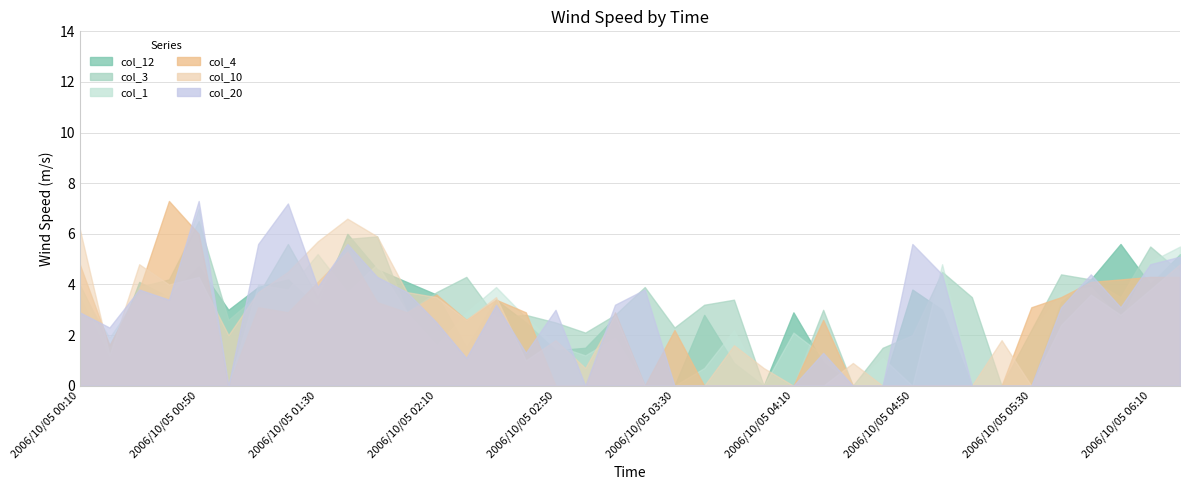

What is the total value across all series at 2006/10/05 02:40?

13.2